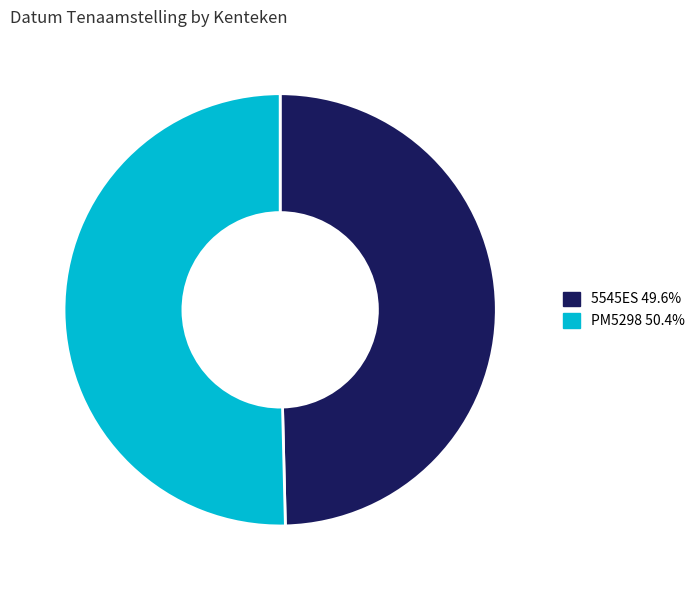

Is PM5298 the majority of the pie?

Yes